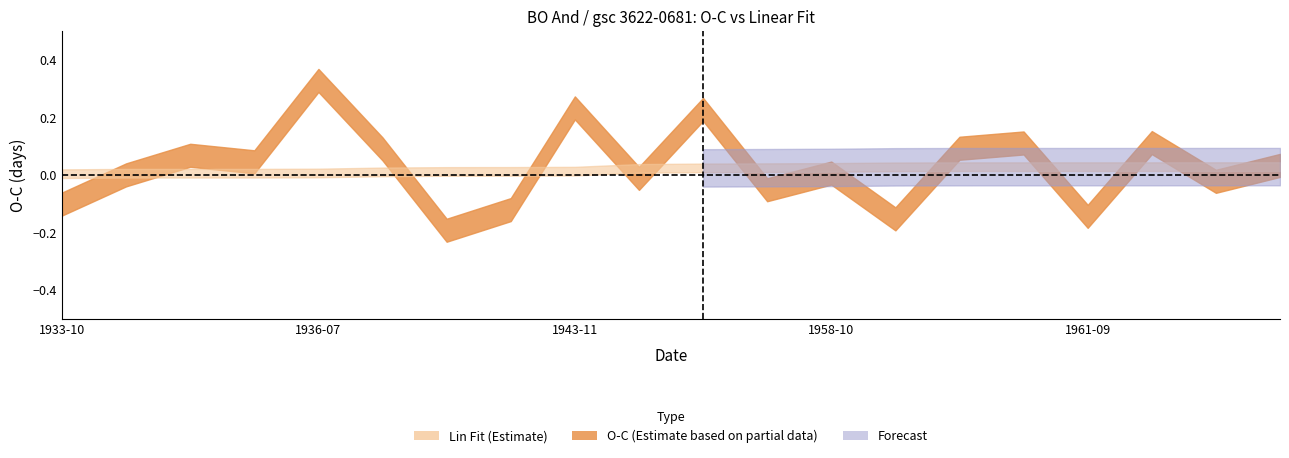

At which category is the sum across all series the highest?

1936-07-19